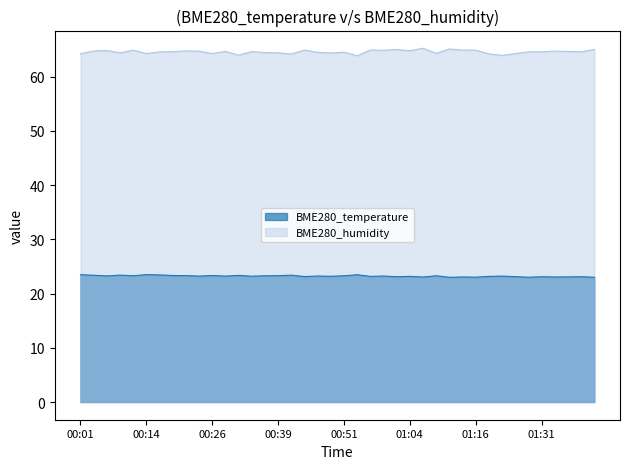

True or false: BME280_temperature and BME280_humidity intersect in this chart.

False